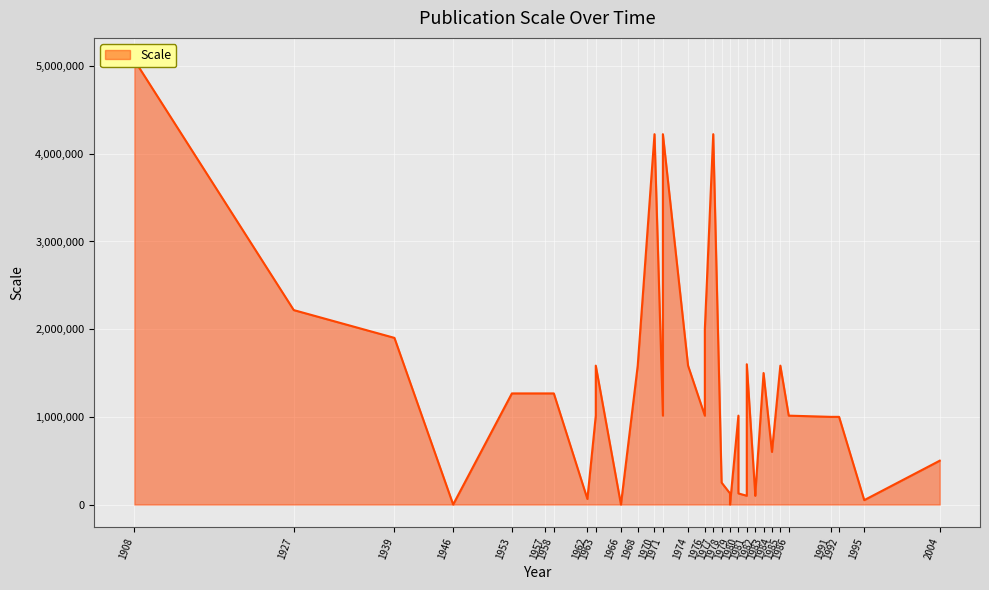

How many values exceed 1013760?

17